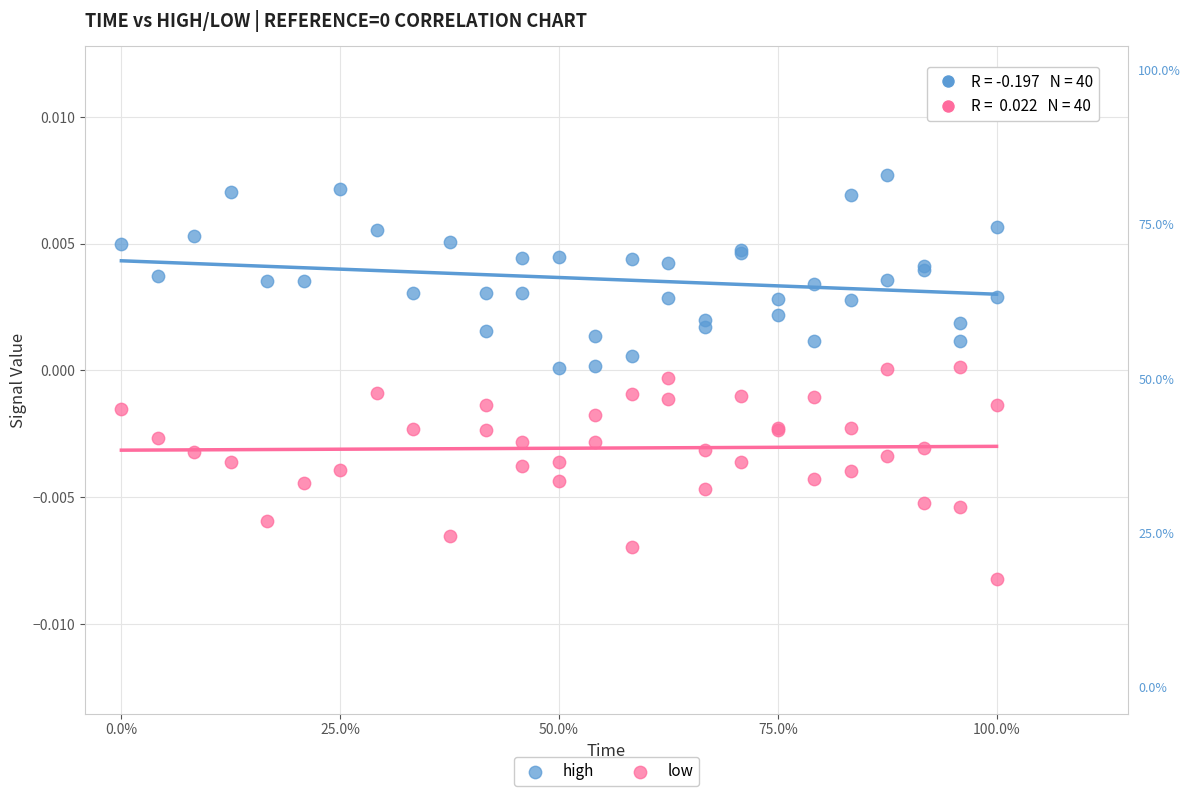

What are all the series names shown in the legend?

high, low